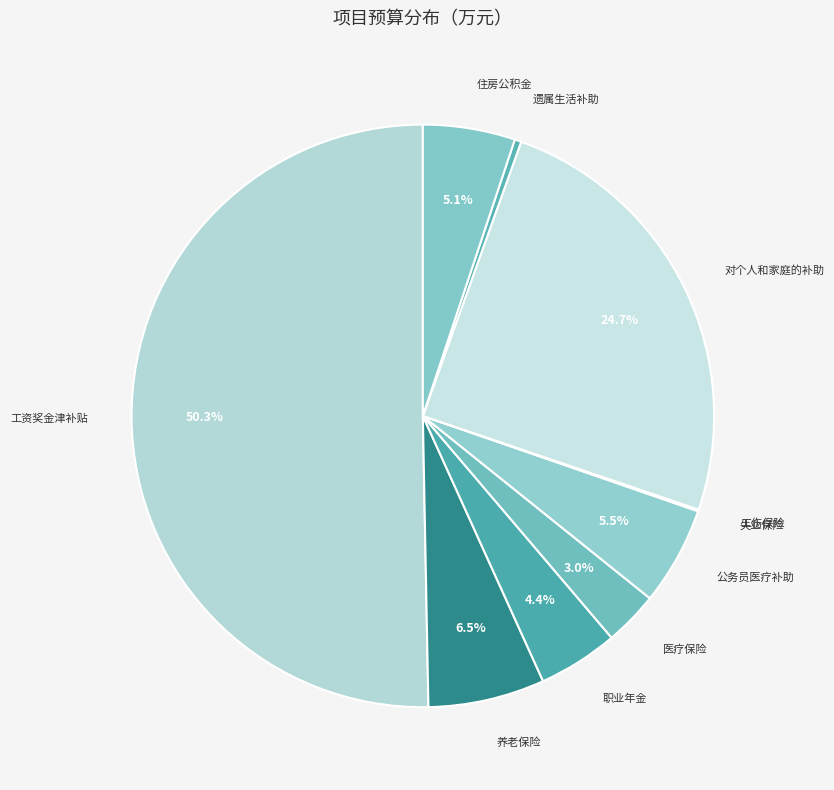

To the nearest percent, what is the difference between the largest and smallest slice percentages?

50%